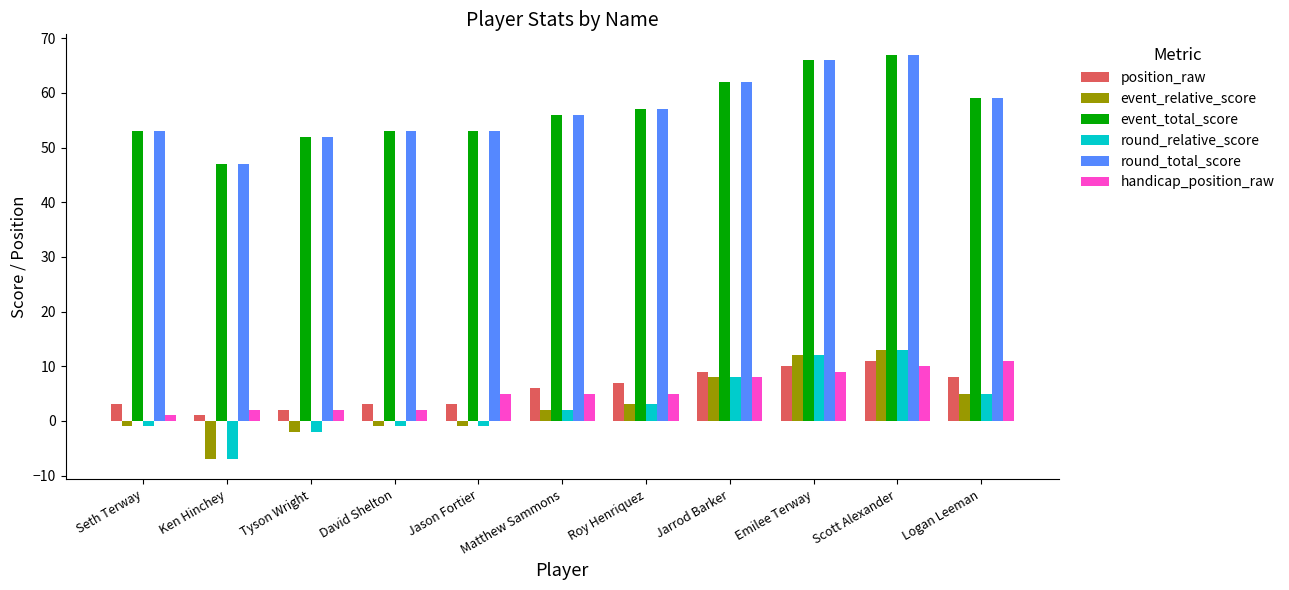

What position from the left is Logan Leeman?

11